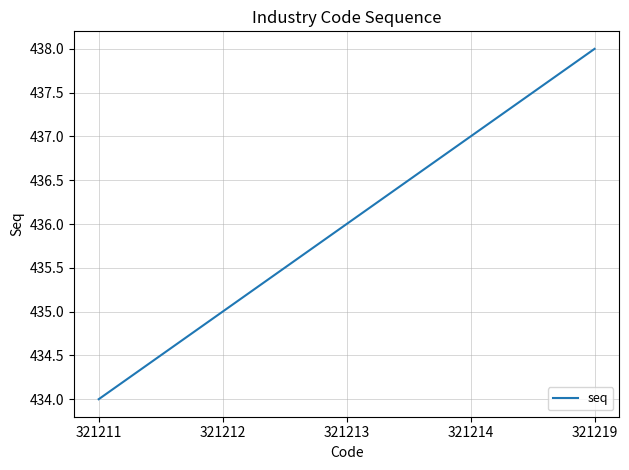

Which label corresponds to the largest value in the chart?

321219